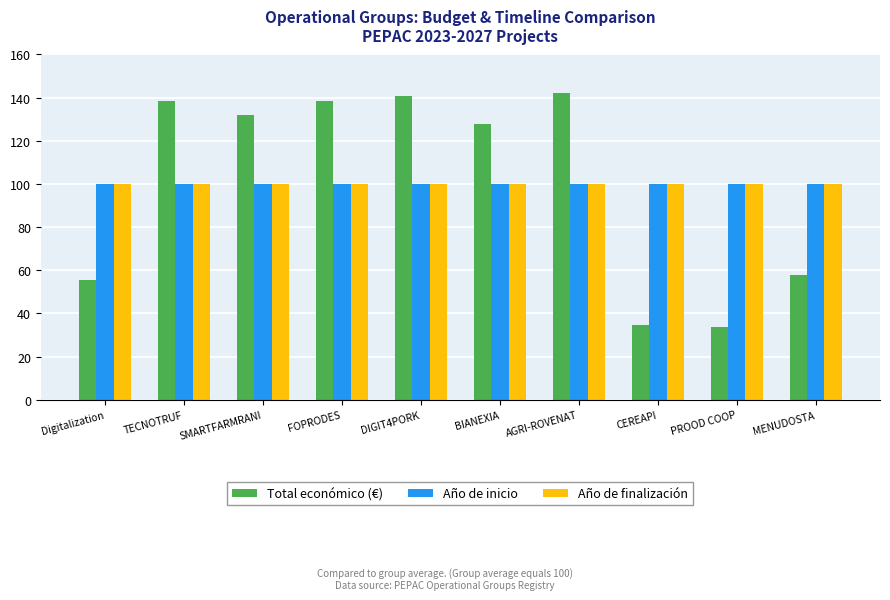

How many bars are there in each group?

3